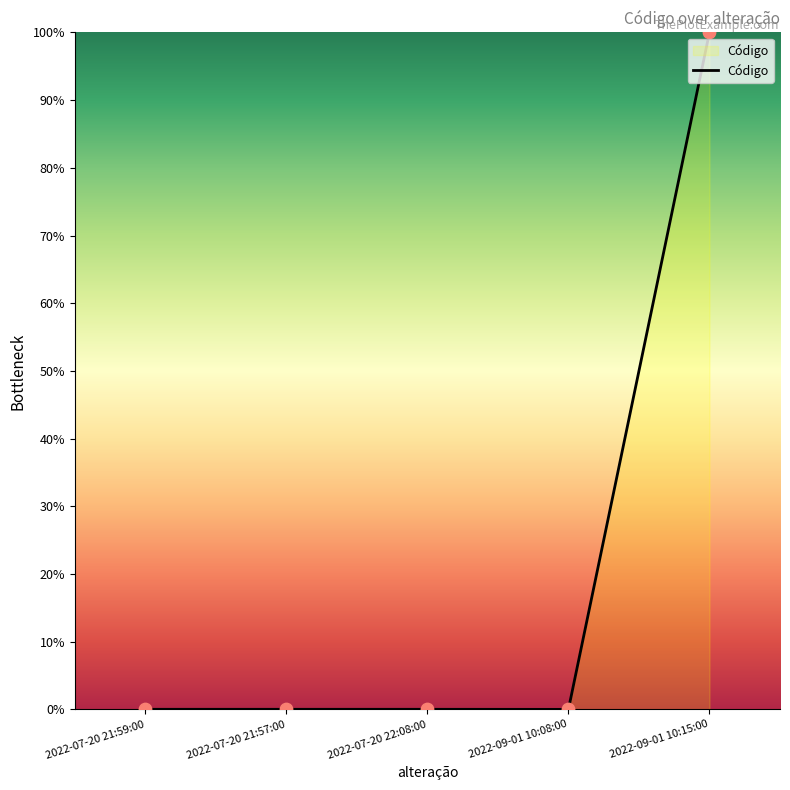

What is the change in value from 2022-07-20 21:57:00 to 2022-09-01 10:15:00?

+100.0